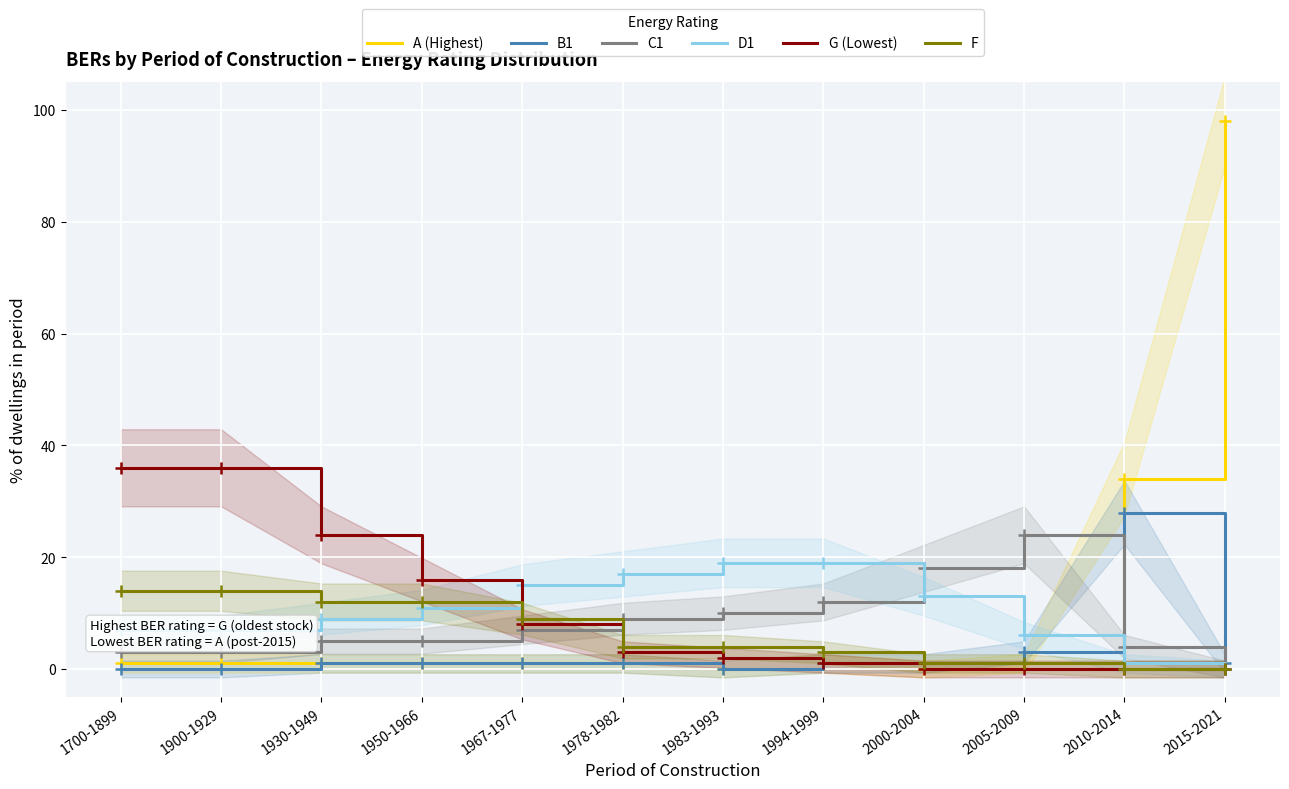

What is the difference between the highest and lowest values at 2005-2009?

24